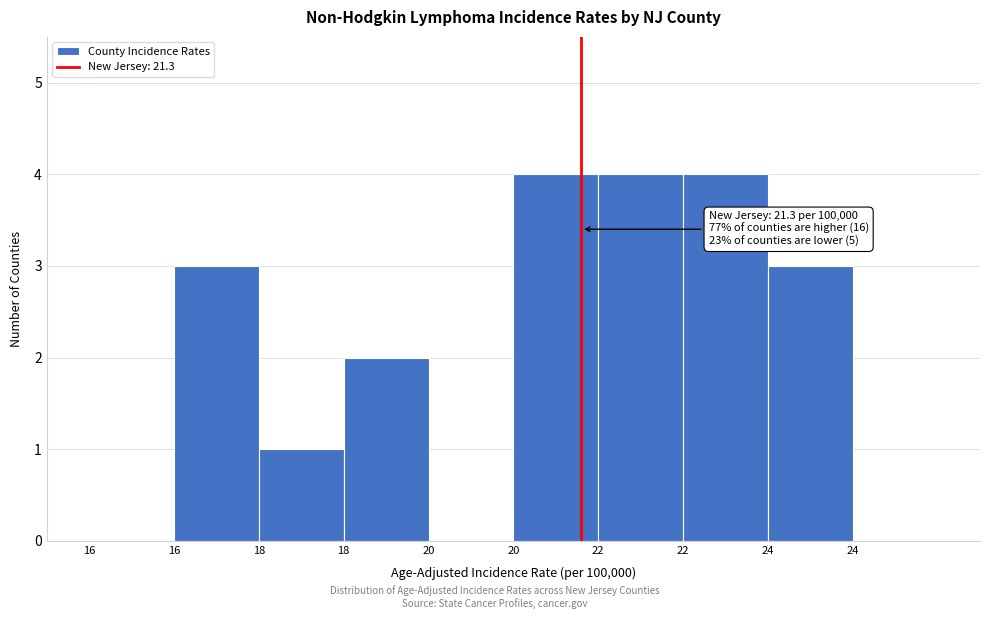

How many distinct data groups are displayed?

1